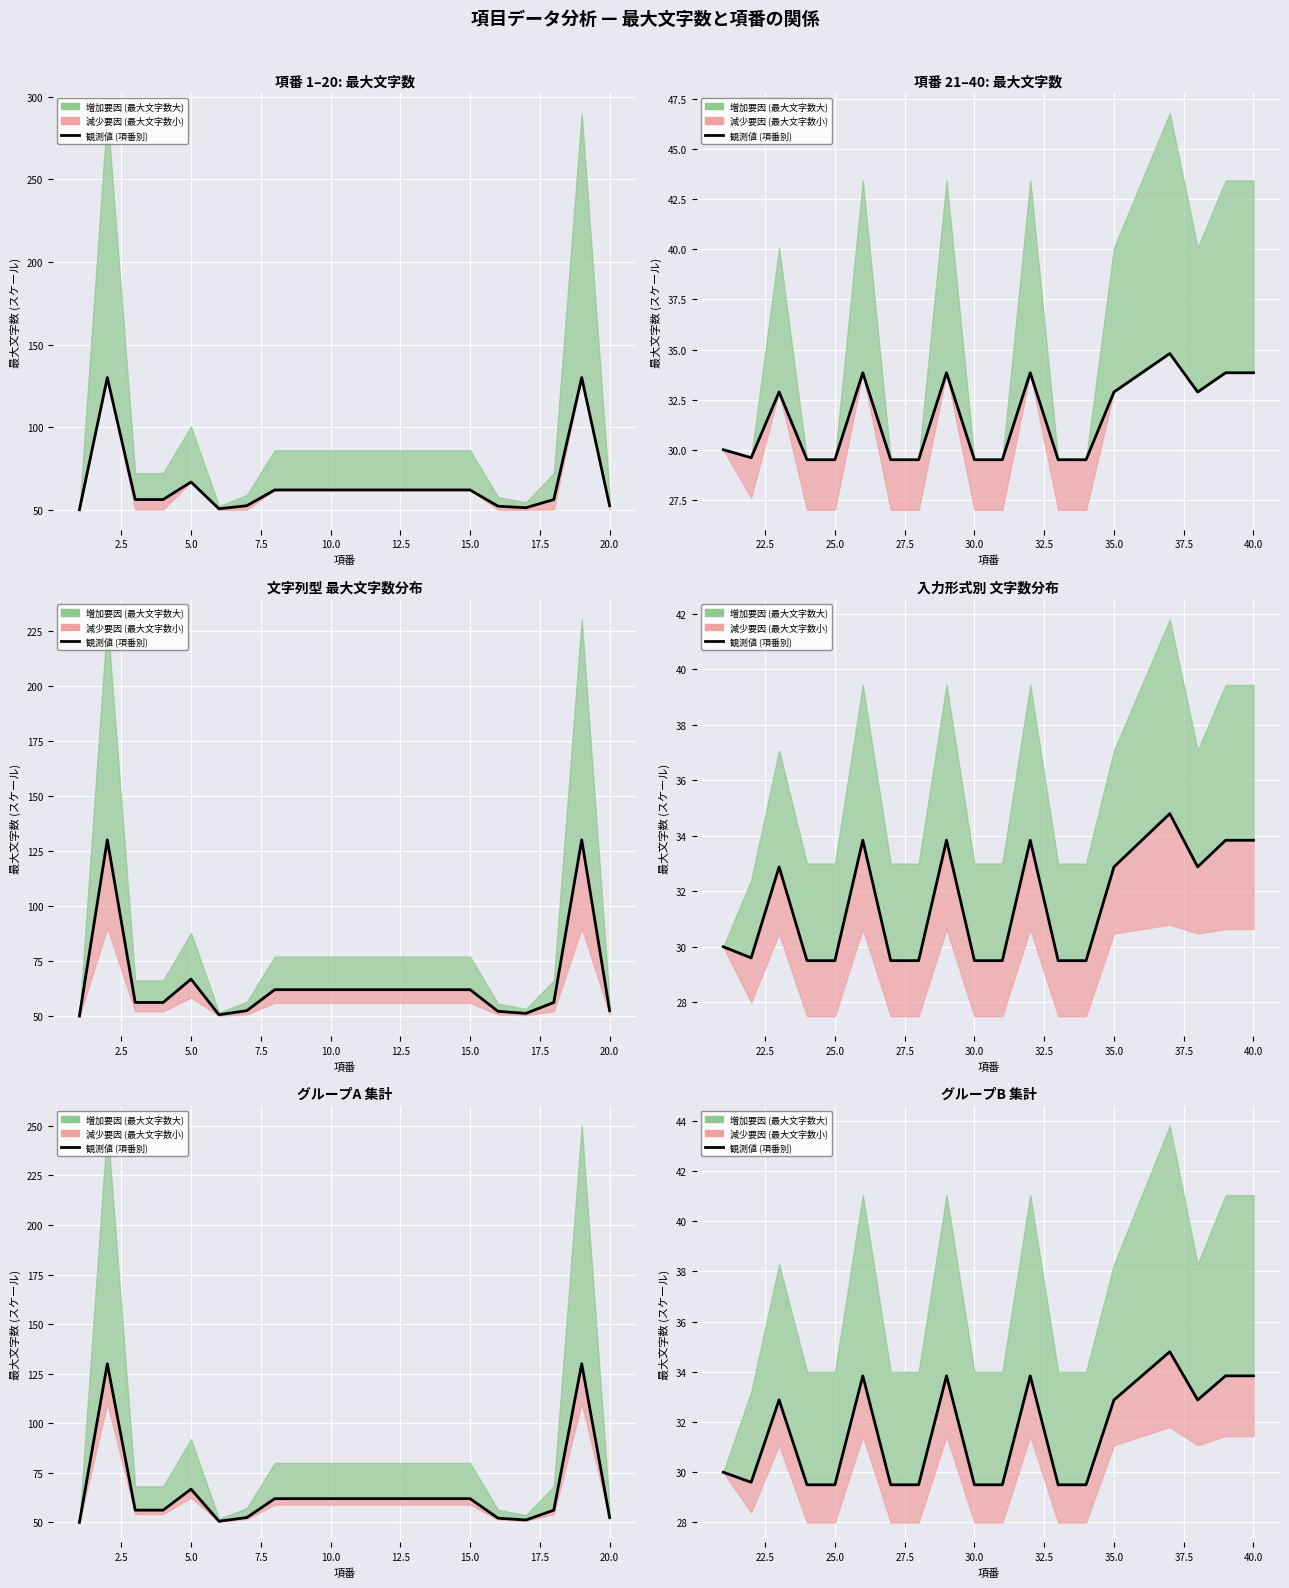

The chart shows a value of 51.1 at 17. True or false?

False